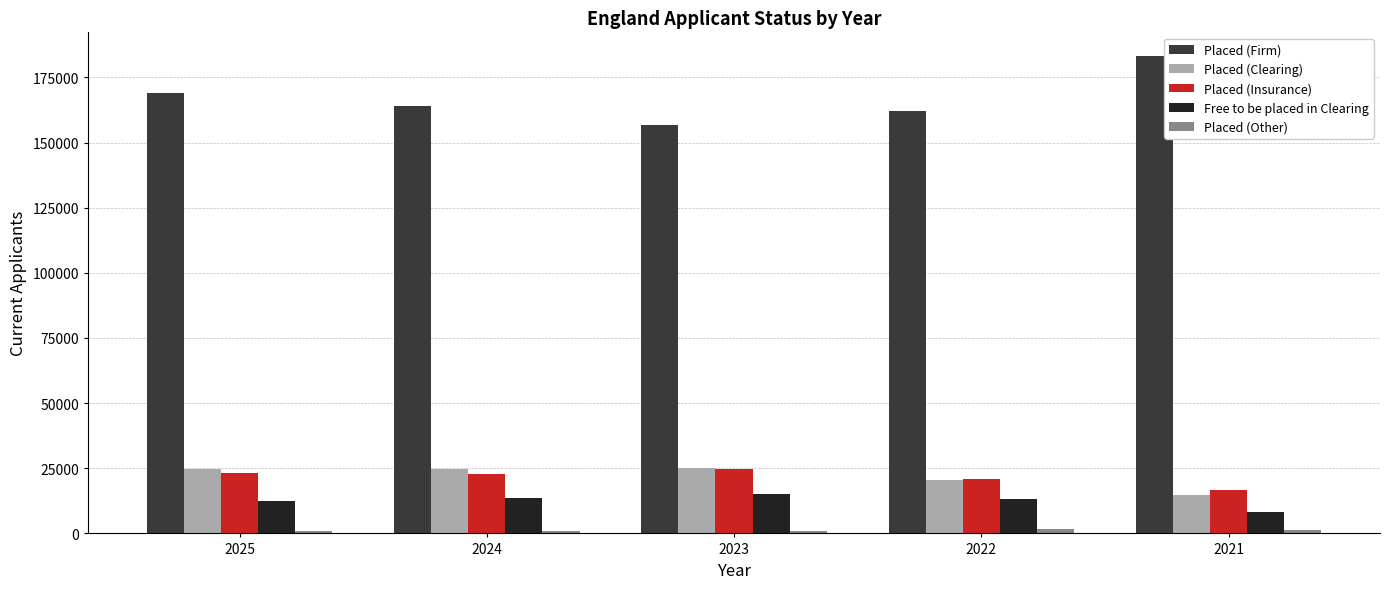

What is the maximum value for Placed (Insurance)?

24600